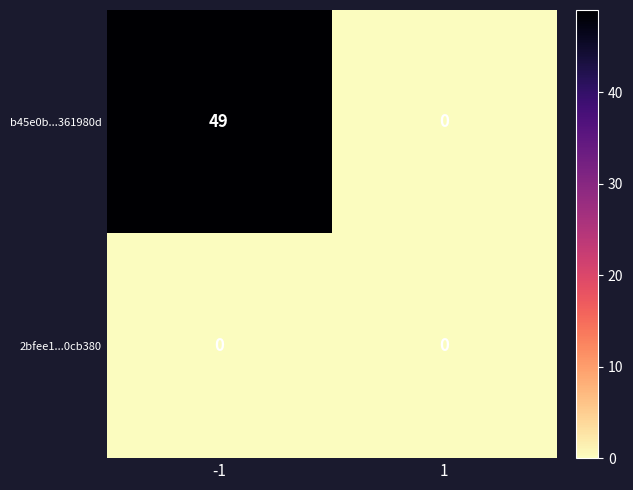

Which series changed the most between -1 and 1?

b45e0b...361980d